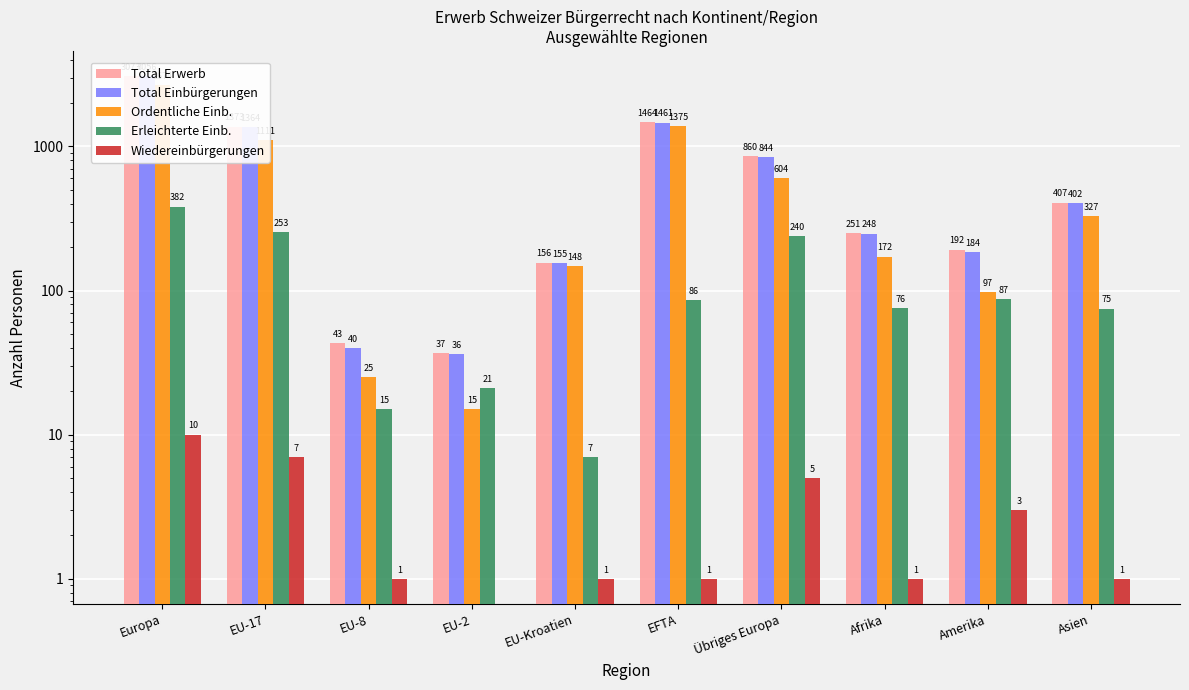

Is it true that Erleichterte Einb. equals 105 at Asien?

False